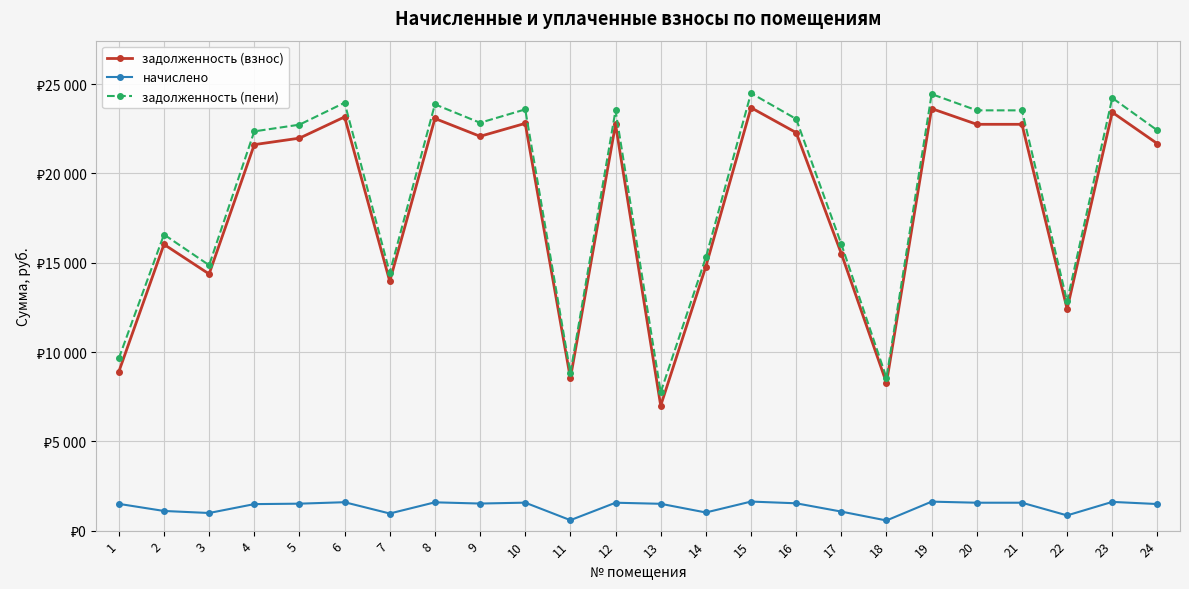

At how many categories does at least one series exceed 16830?

14